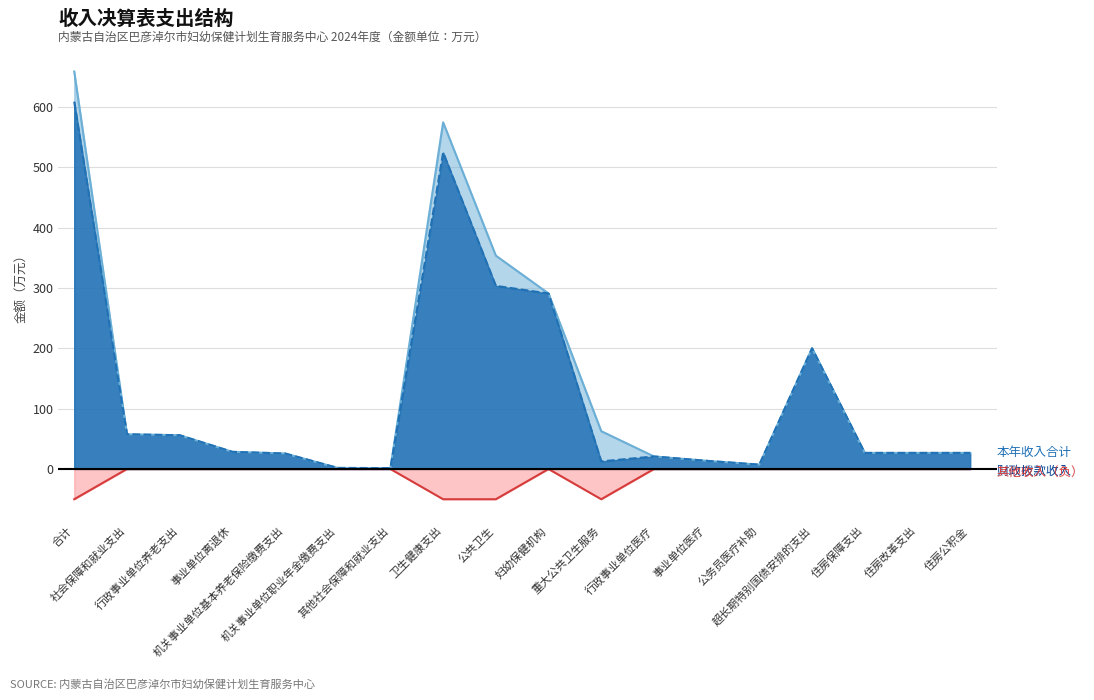

True or false: 其他收入 has a value of -50.1 at 卫生健康支出.

True